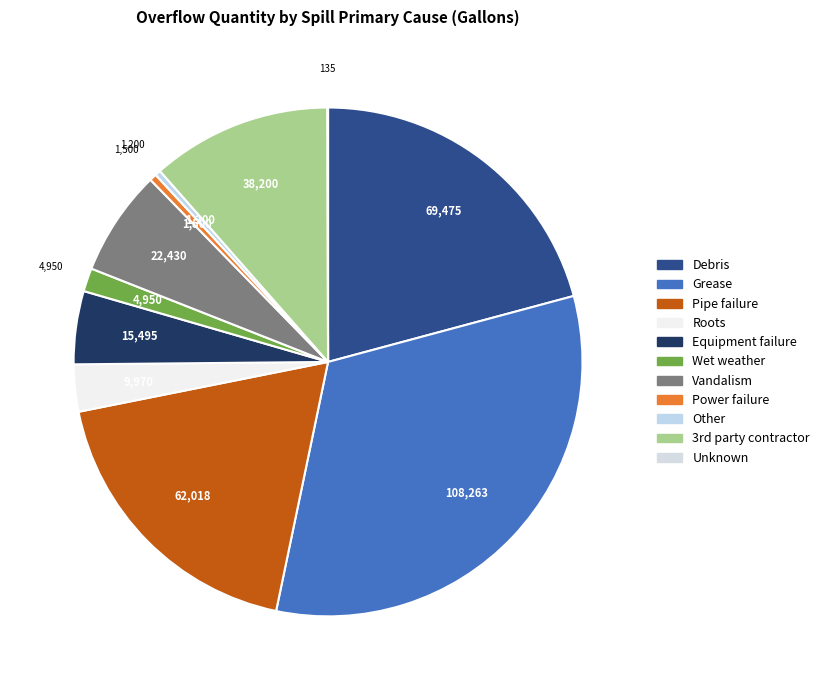

The Debris slice represents 10% of the pie. True or false?

False